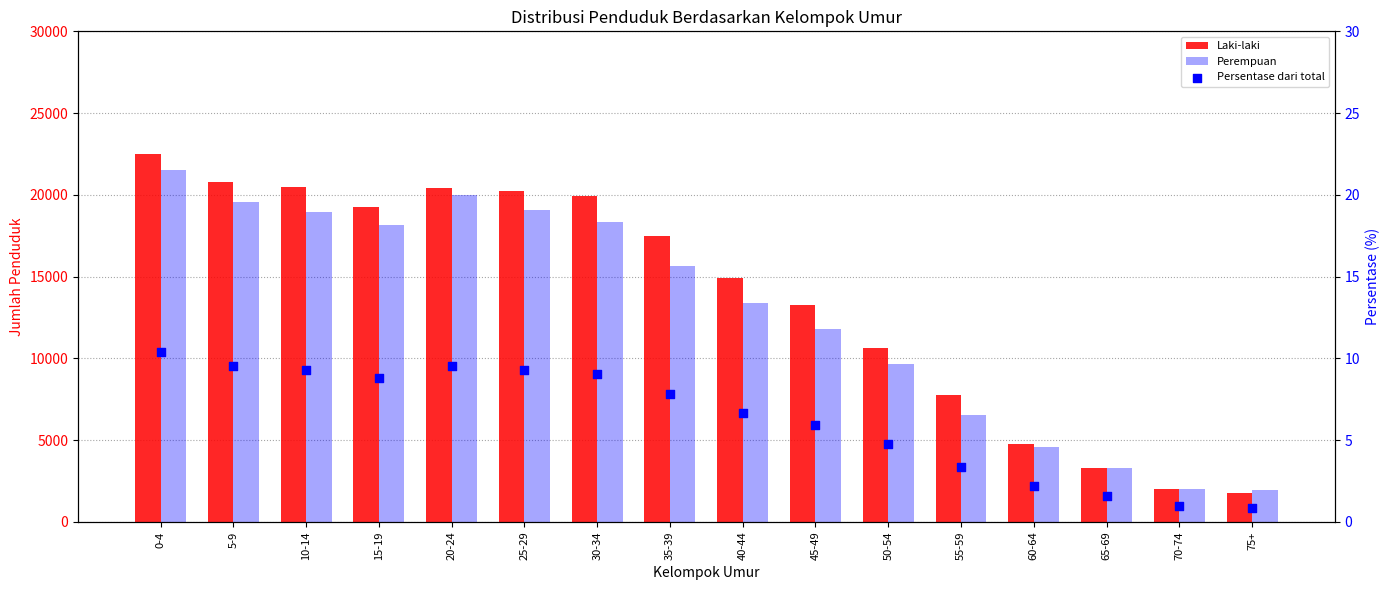

Which series has the largest total across all categories?

Laki-laki